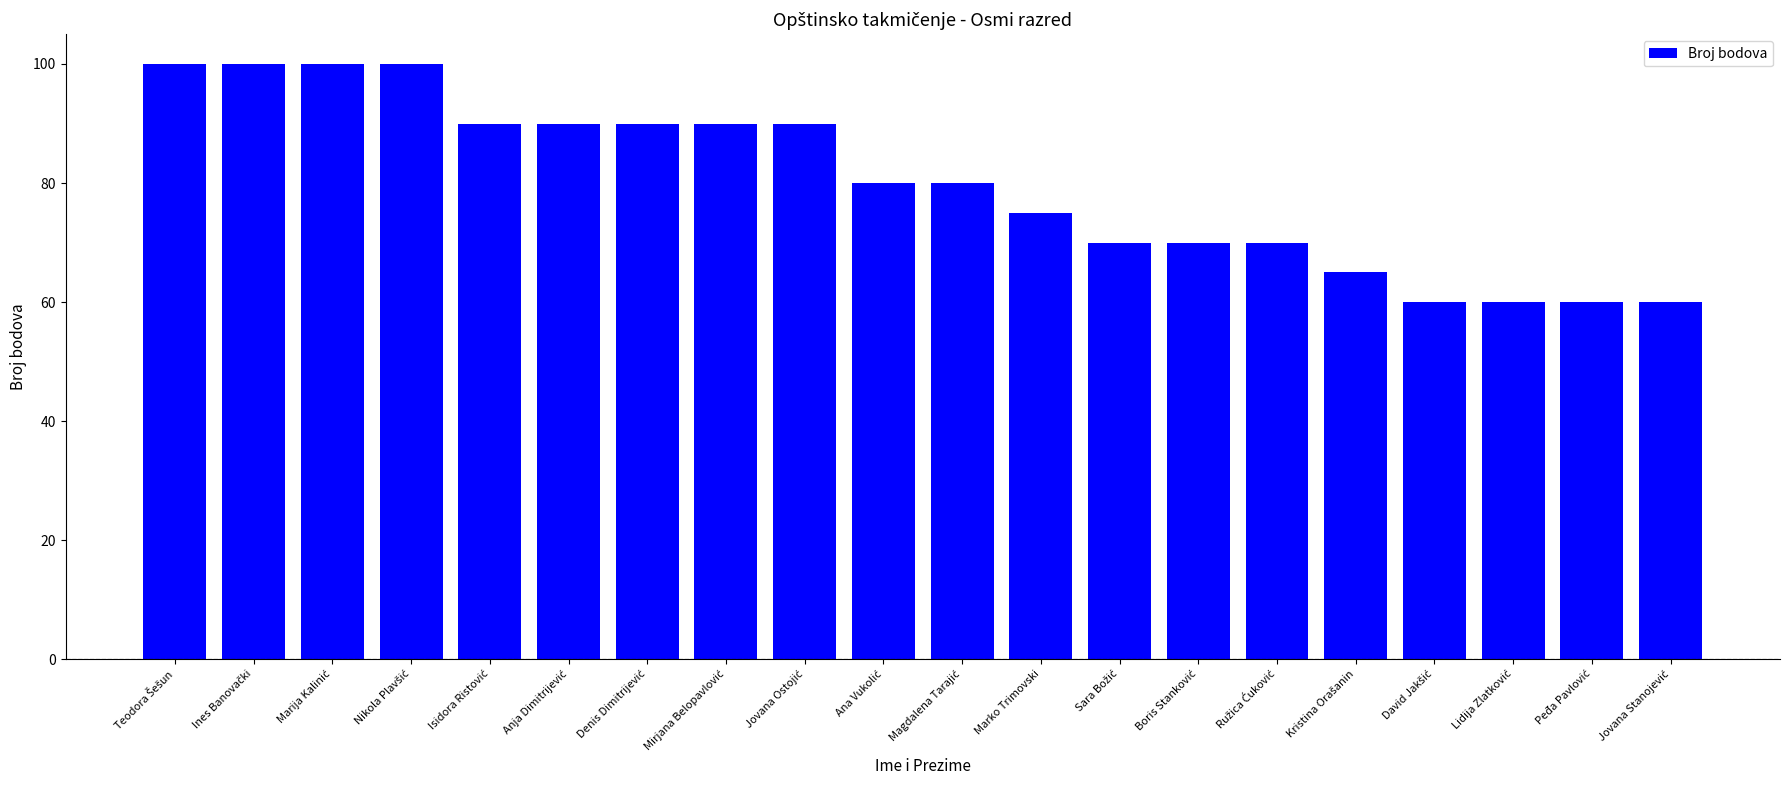

Count the number of data series in this chart.

1